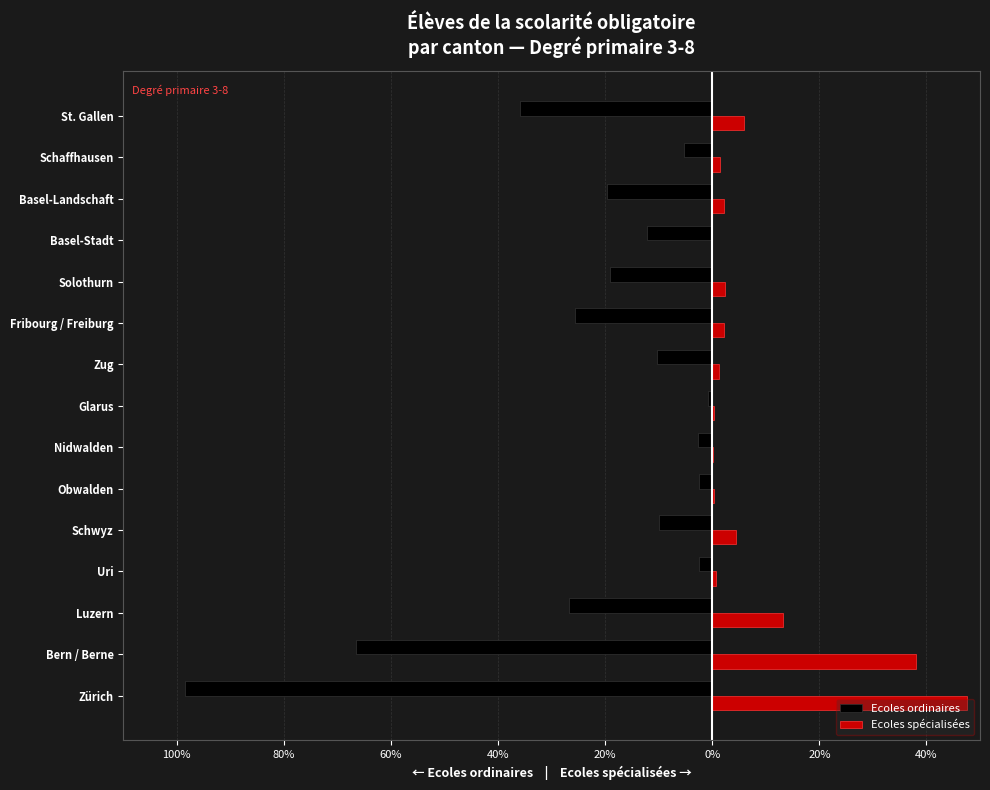

What are all the series names shown in the legend?

Ecoles ordinaires, Ecoles spécialisées